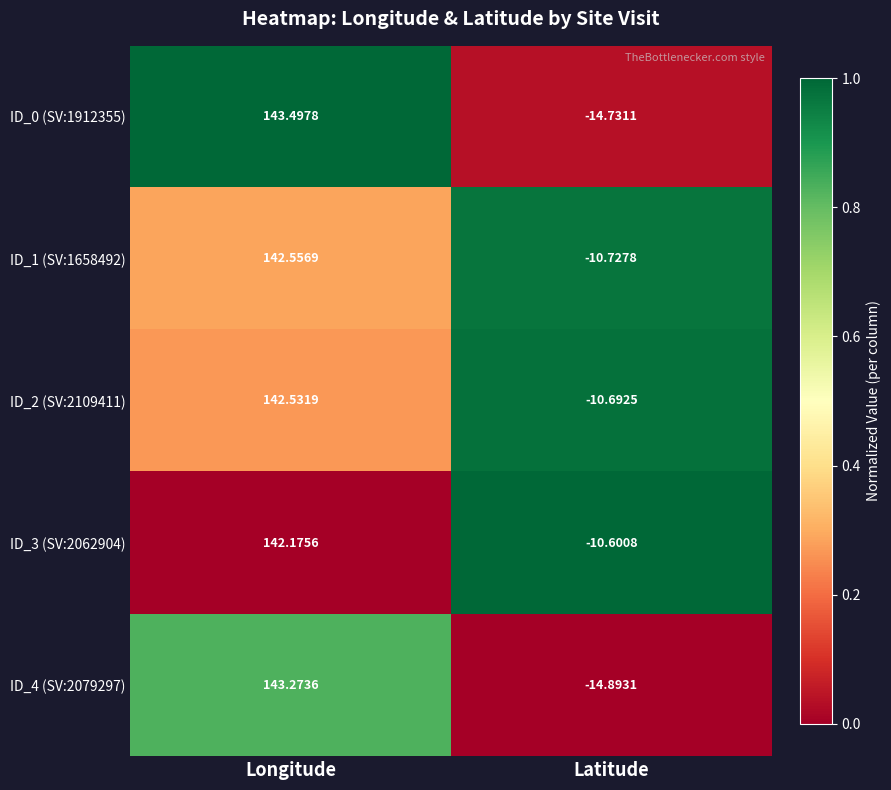

At which category is the sum across all series the highest?

Longitude